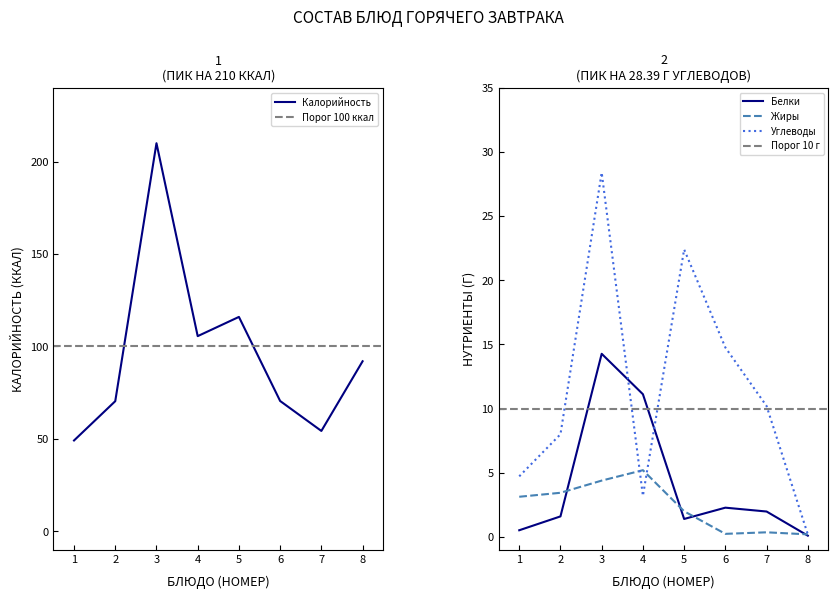

The value of Калорийность at 2 is 113.7. True or false?

False